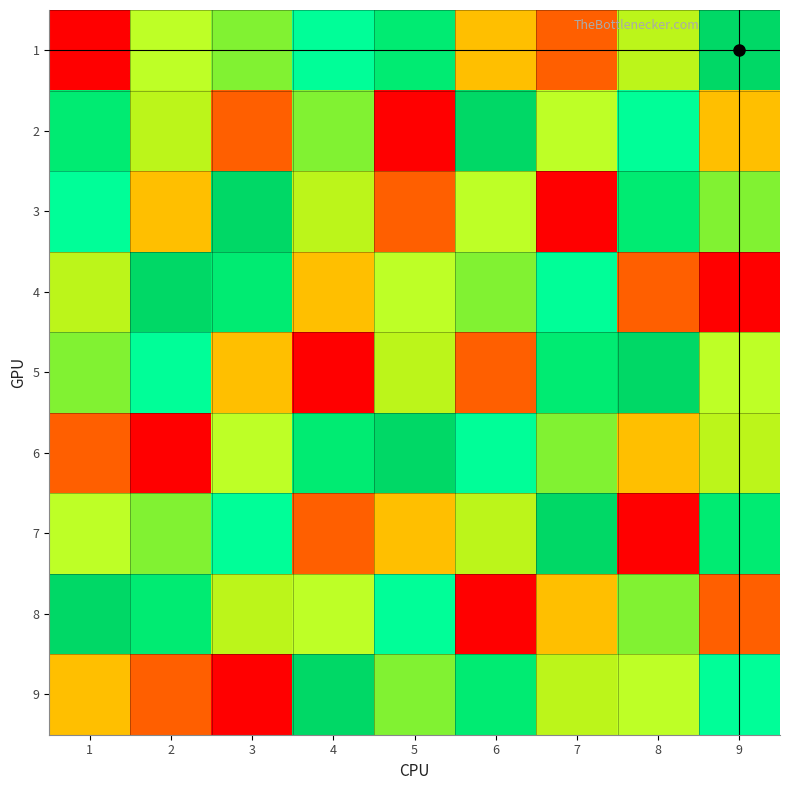

Reading left to right, list all the values displayed in this chart.

1: 1=1	2=4	3=7	4=5	5=6	6=3	7=2	8=8	9=9
2: 1=6	2=8	3=2	4=7	5=1	6=9	7=4	8=5	9=3
3: 1=5	2=3	3=9	4=8	5=2	6=4	7=1	8=6	9=7
4: 1=8	2=9	3=6	4=3	5=4	6=7	7=5	8=2	9=1
5: 1=7	2=5	3=3	4=1	5=8	6=2	7=6	8=9	9=4
6: 1=2	2=1	3=4	4=6	5=9	6=5	7=7	8=3	9=8
7: 1=4	2=7	3=5	4=2	5=3	6=8	7=9	8=1	9=6
8: 1=9	2=6	3=8	4=4	5=5	6=1	7=3	8=7	9=2
9: 1=3	2=2	3=1	4=9	5=7	6=6	7=8	8=4	9=5